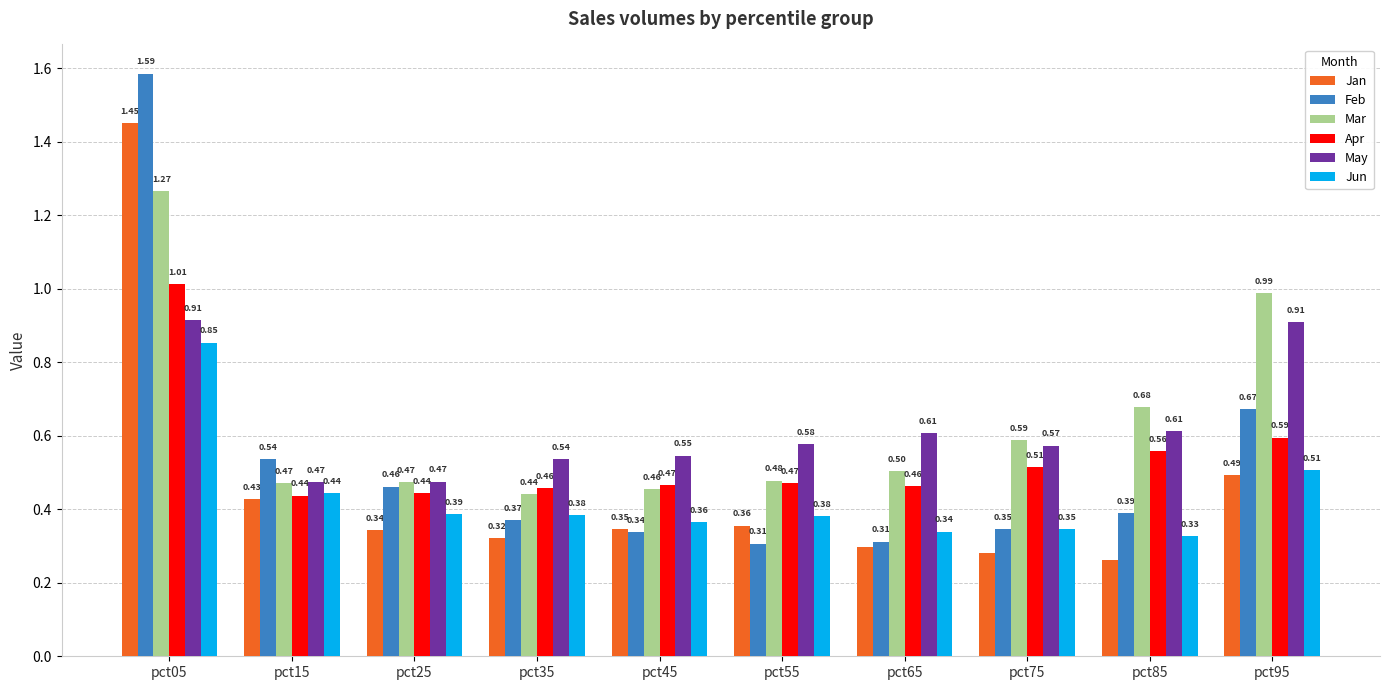

How many groups of bars are there?

10